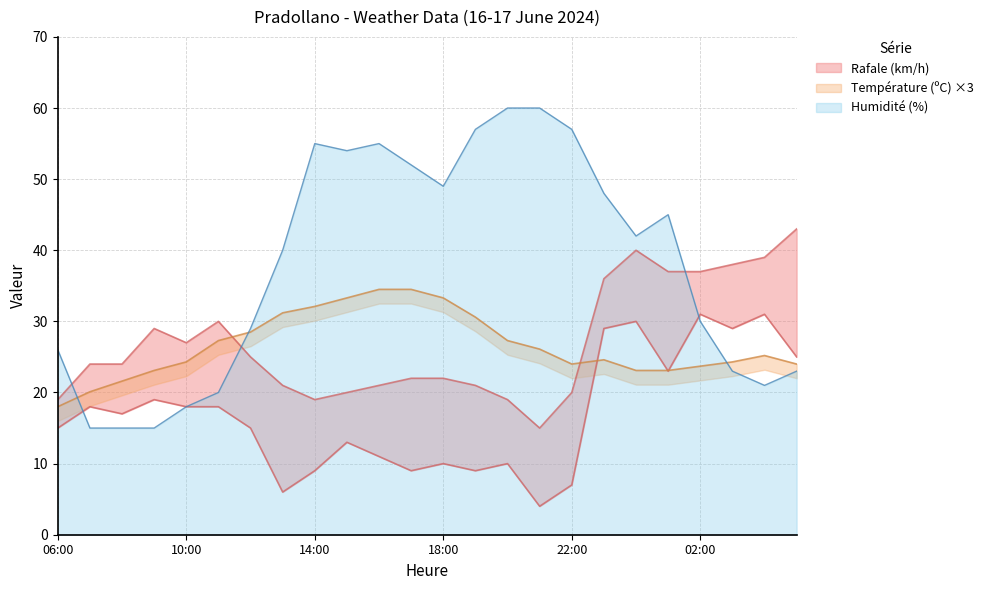

How many times do Vitesse du vent (km/h) and Humidité (%) cross each other?

2